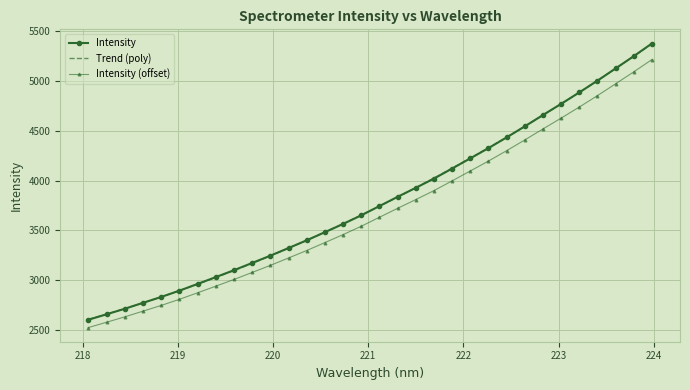

Which series has the largest range (max minus min)?

Intensity